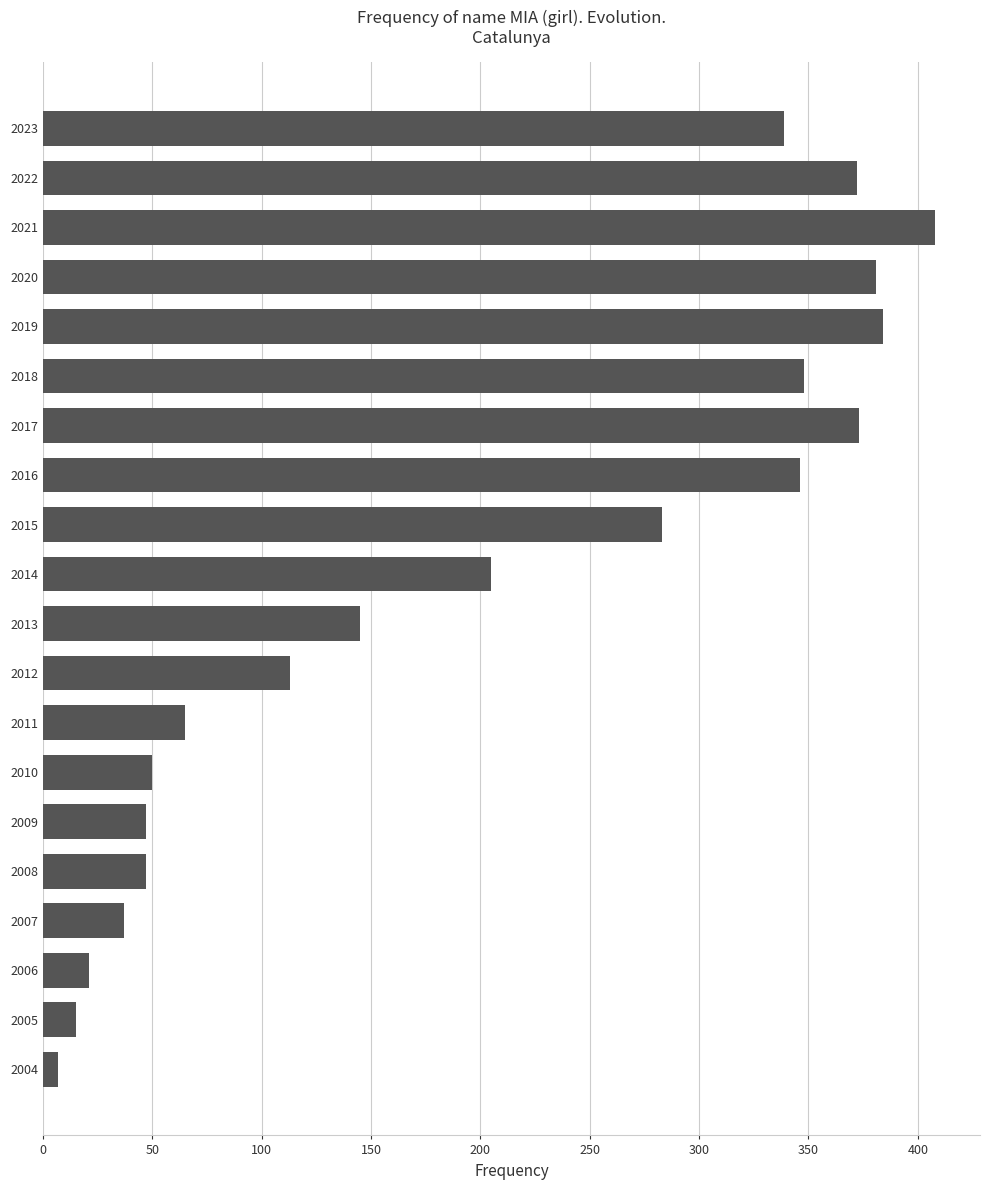

What is the sum of the values at 2018 and 2023?

687